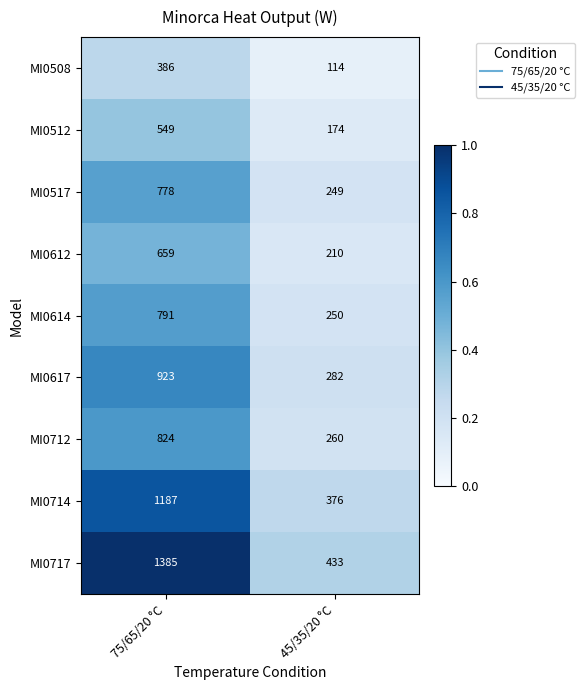

What is the sum of the MI0614 values at 45/35/20 °C and 75/65/20 °C?

1041